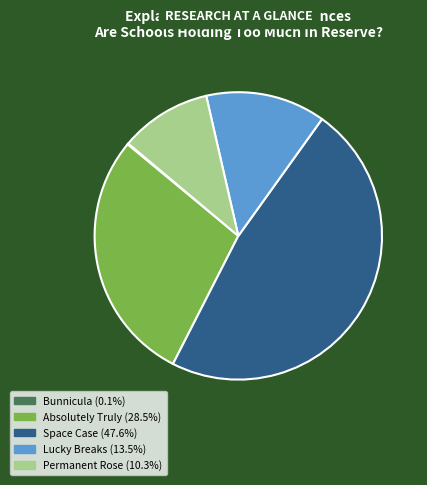

What is the largest slice in the pie chart?

Space Case